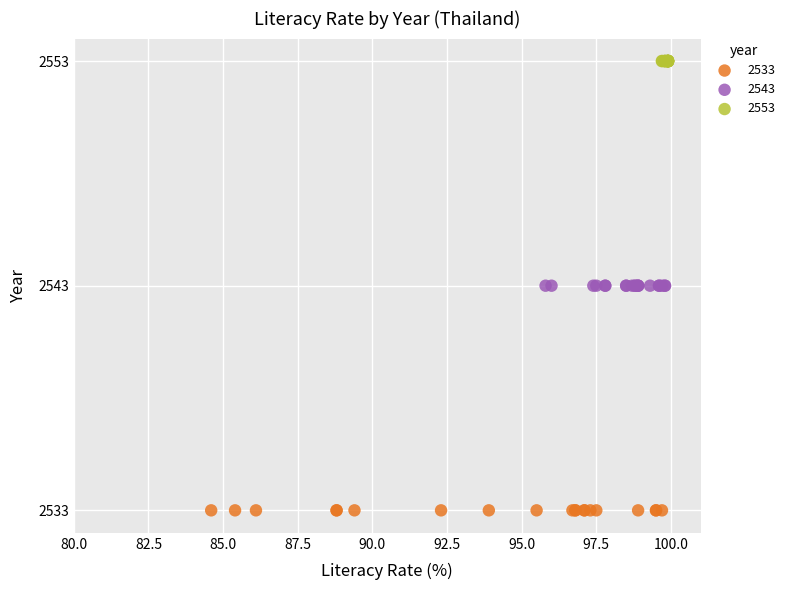

What are all the series names shown in the legend?

2533, 2543, 2553